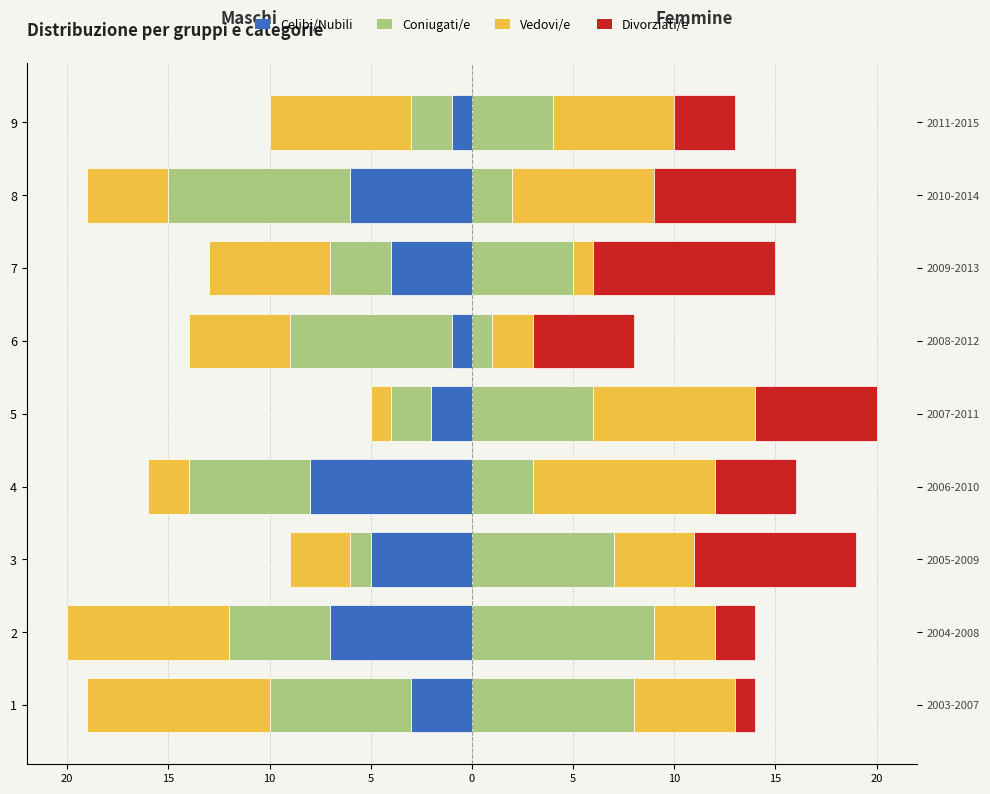

True or false: Vedovi/e has a value of 2 at 6.

True